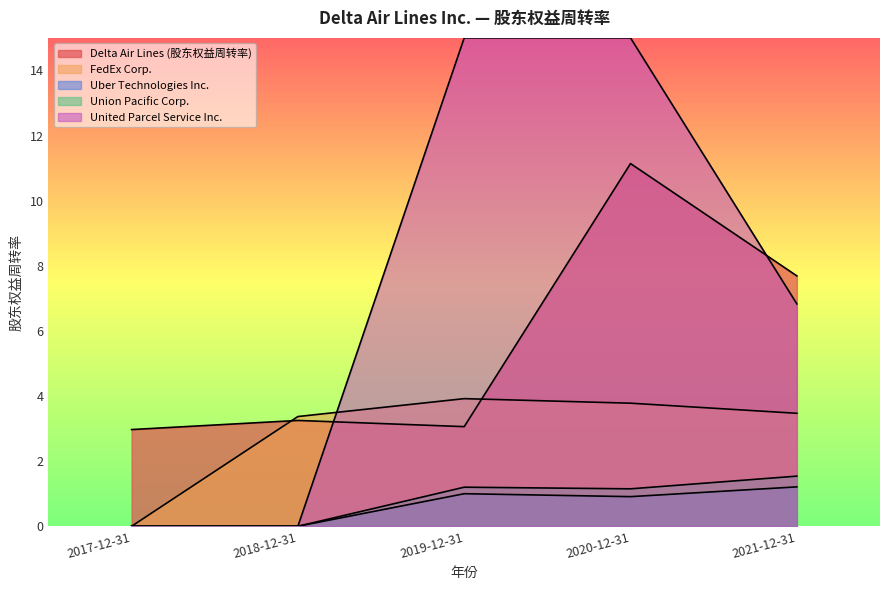

What is the difference between the maximum and second lowest values in the FedEx Corp. series?

0.5